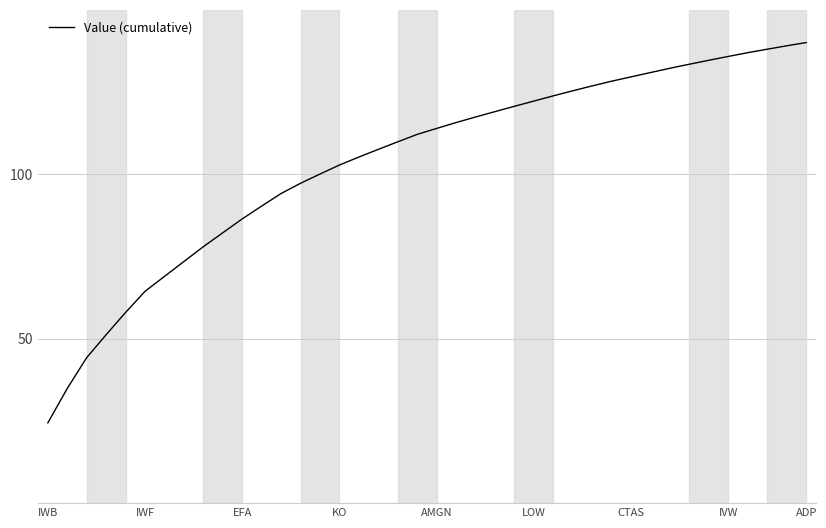

What is the maximum value shown in the chart?

140.0